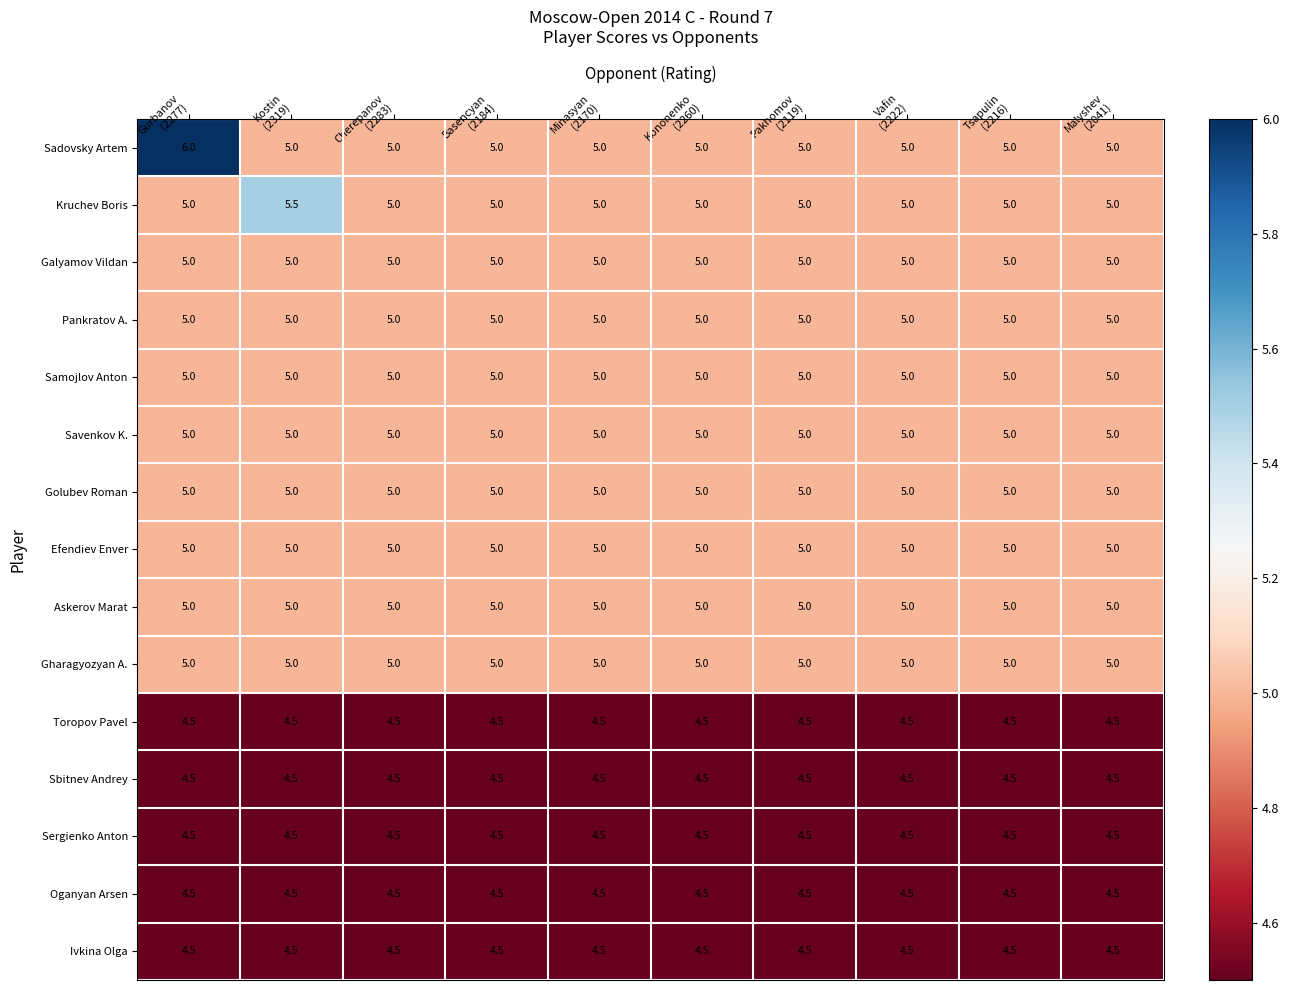

What is the smallest value displayed?

4.5